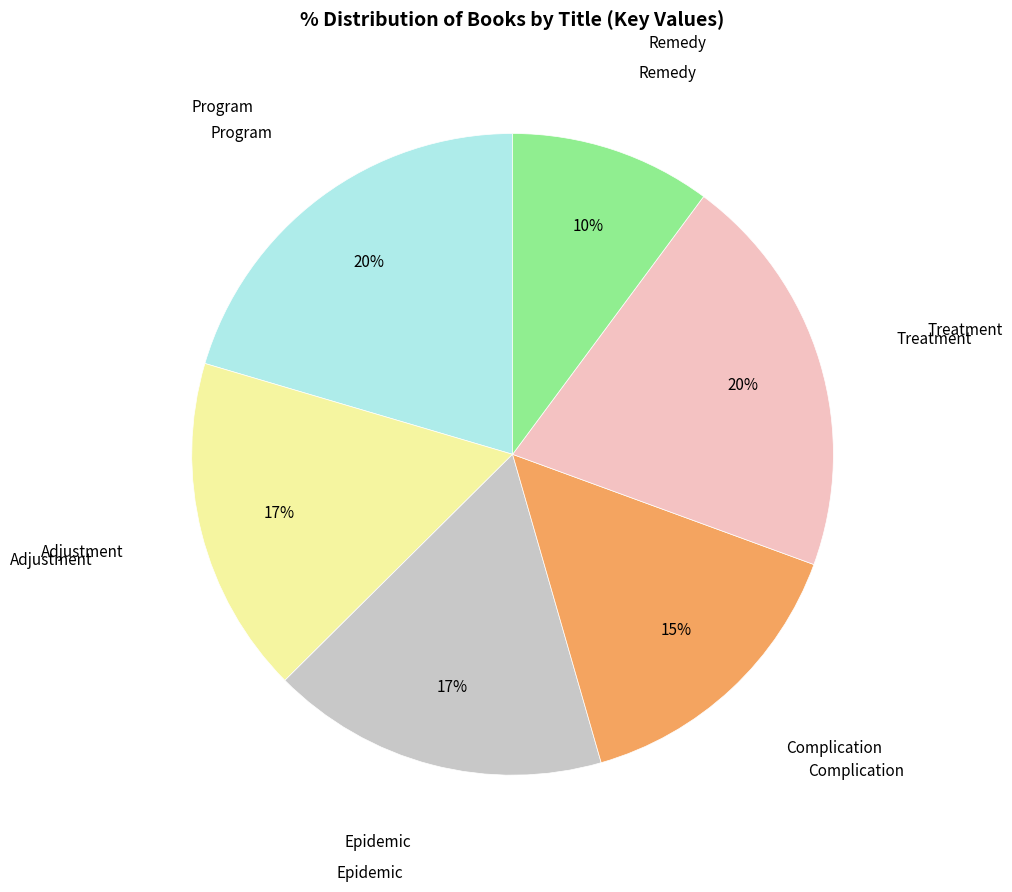

Does any single category account for the majority?

No